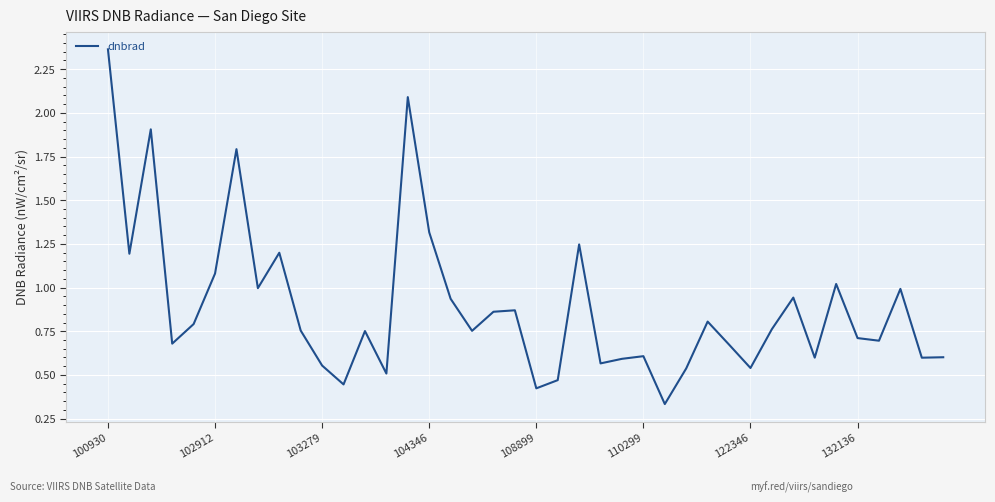

What is the difference between the maximum and minimum values?

2.0